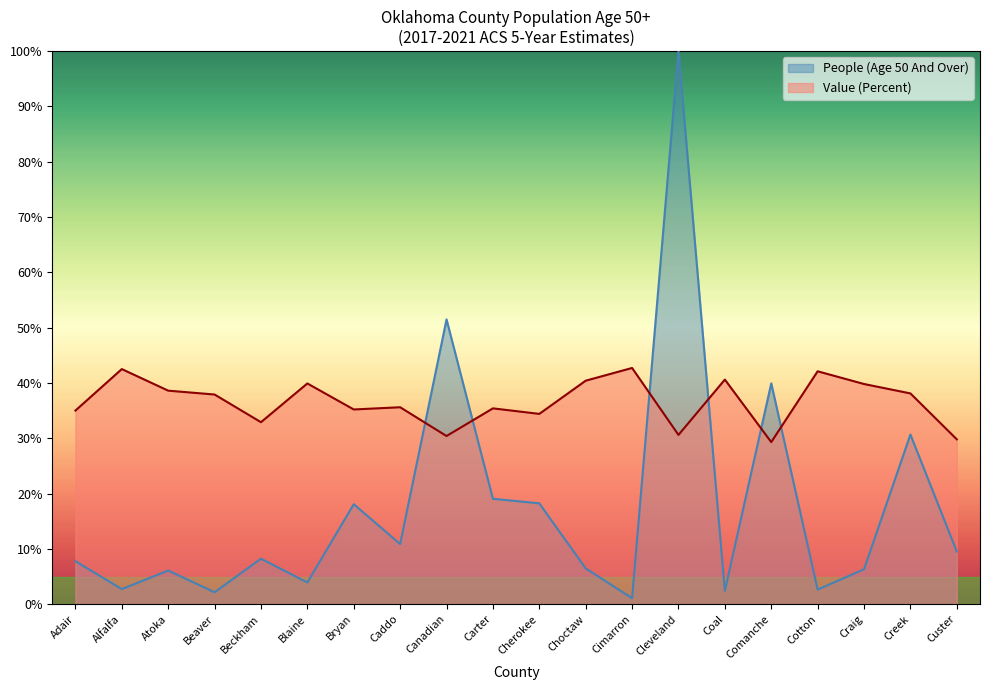

Between which two adjacent categories do People (Age 50 And Over) and Value (Percent) first intersect?

Caddo and Canadian